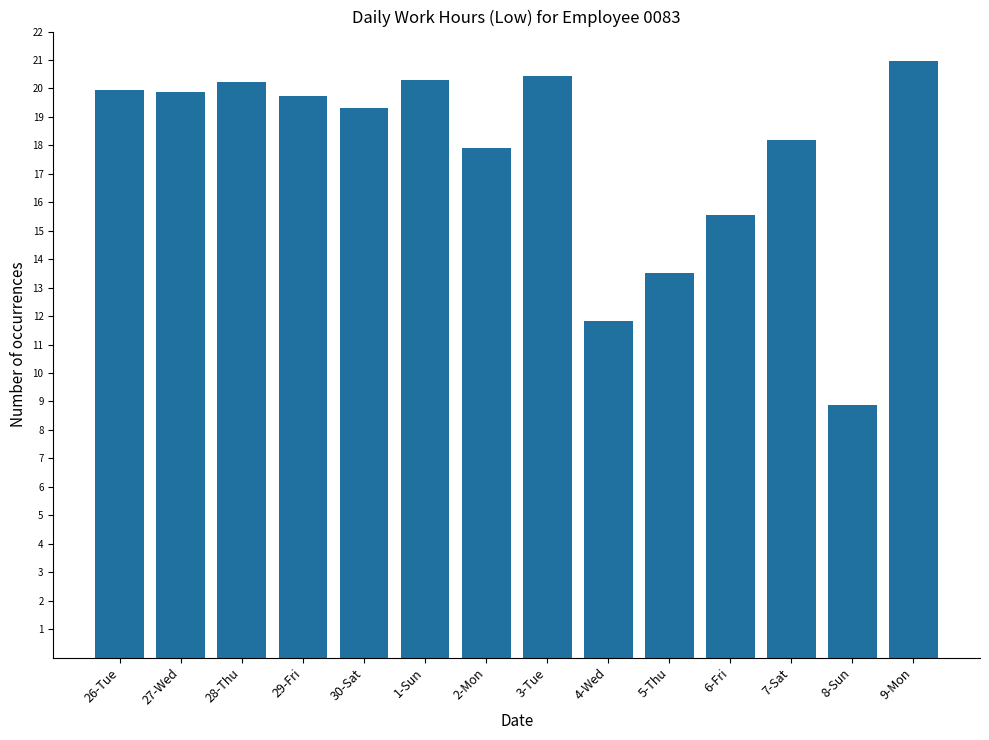

Does the chart contain any negative values?

No